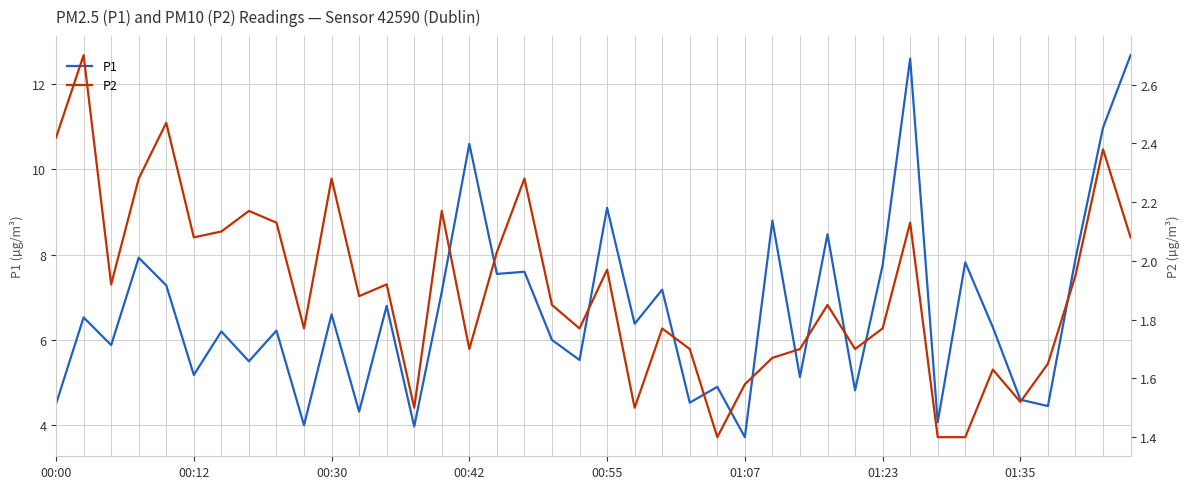

What is the label of the 16th point from the right?

24